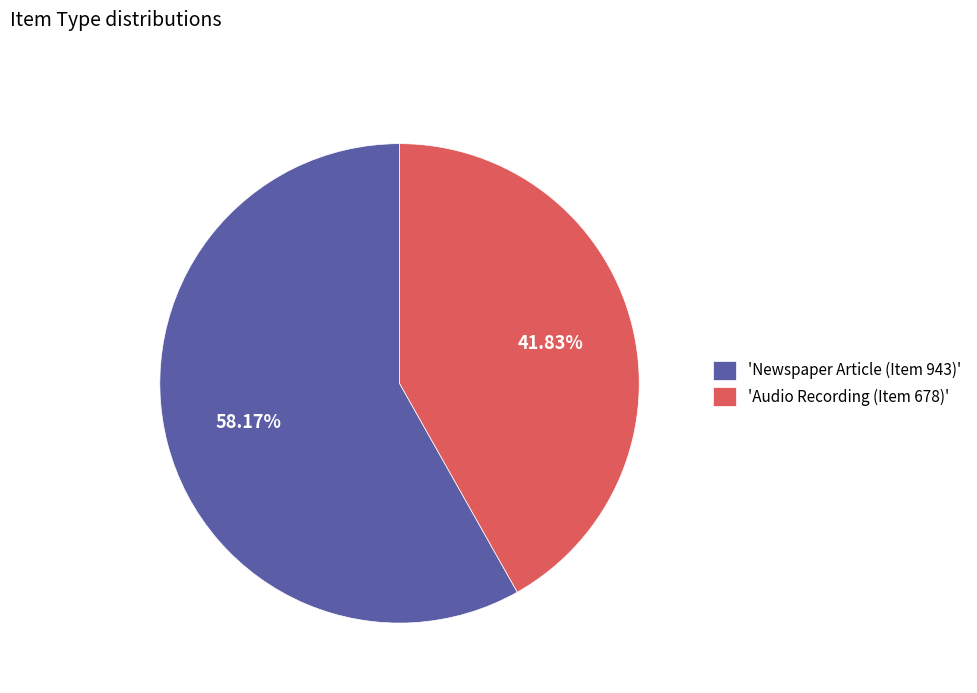

Rank the categories by value from highest to lowest.

'Newspaper Article (Item 943)', 'Audio Recording (Item 678)'